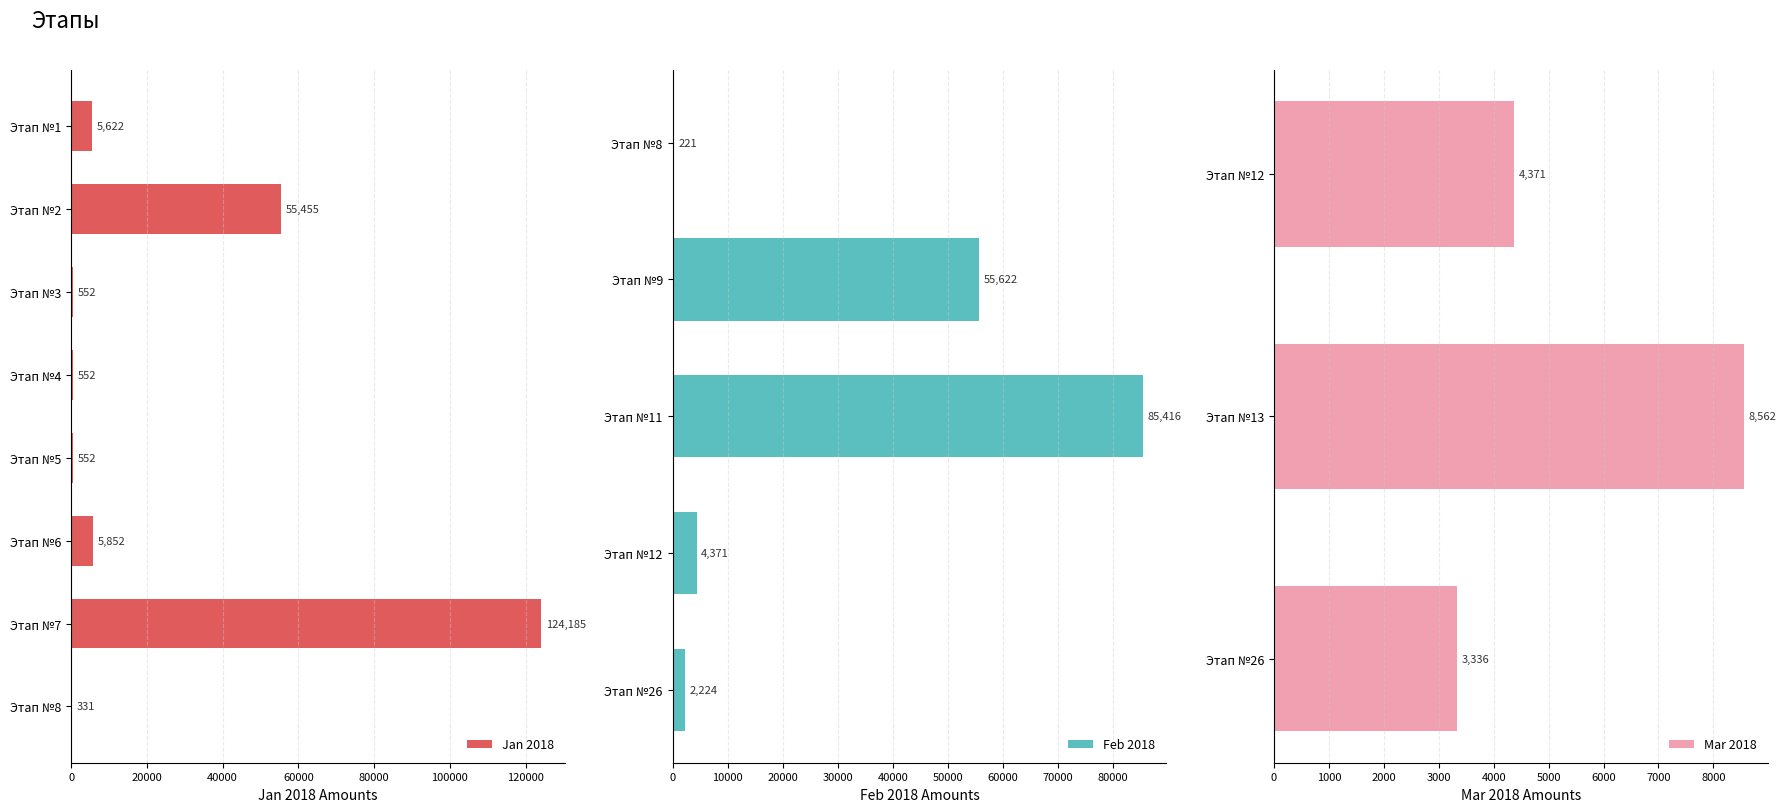

At which category is the sum across all series the highest?

Этап №7